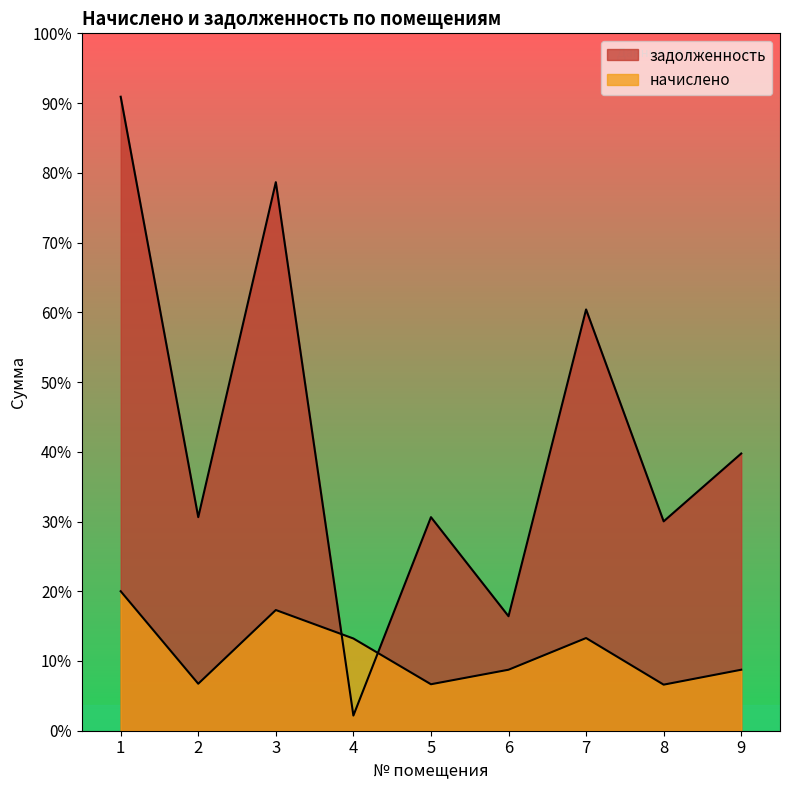

What is the average value of the задолженность series?

21721.1